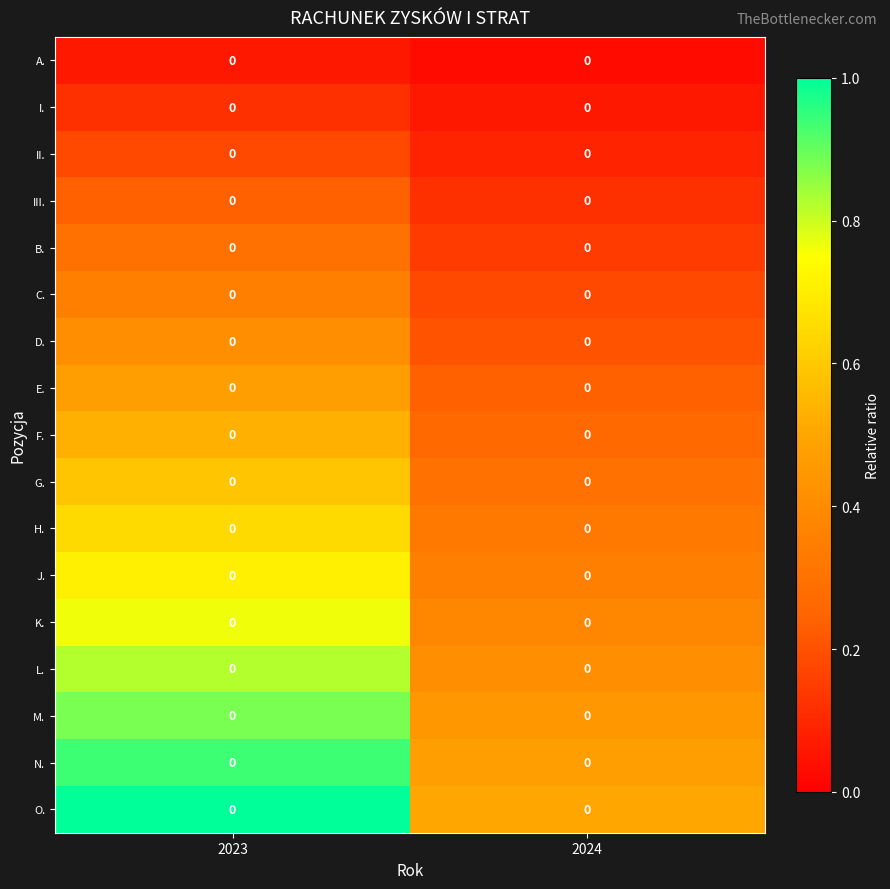

At how many categories does at least one series exceed 0?

2